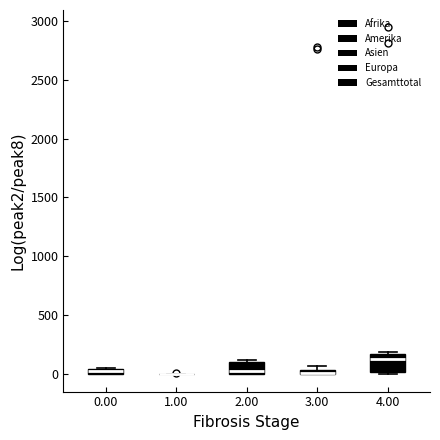

Where is the upper edge of the box at x = 4.00 on the y-axis? The values are not printed on the chart, so give them approximately, as read against the axis.

150